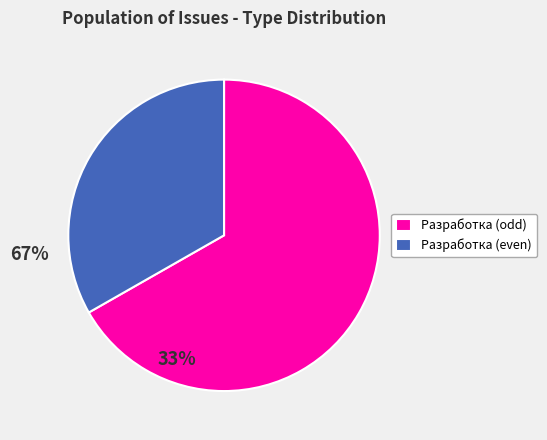

Do Разработка (even) and Разработка (odd) together represent more than half of the pie?

Yes